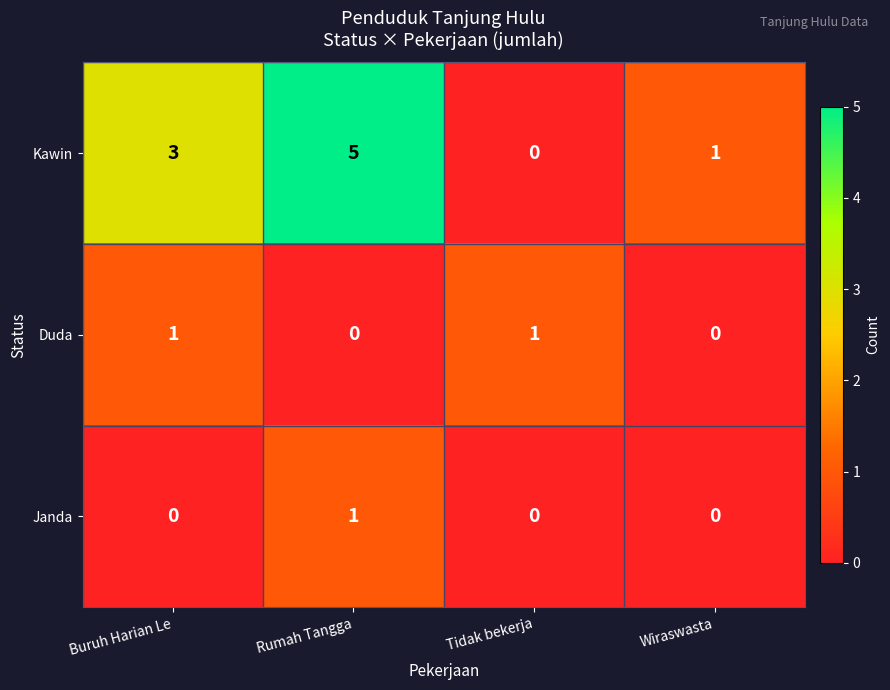

How many series are shown in this chart?

3